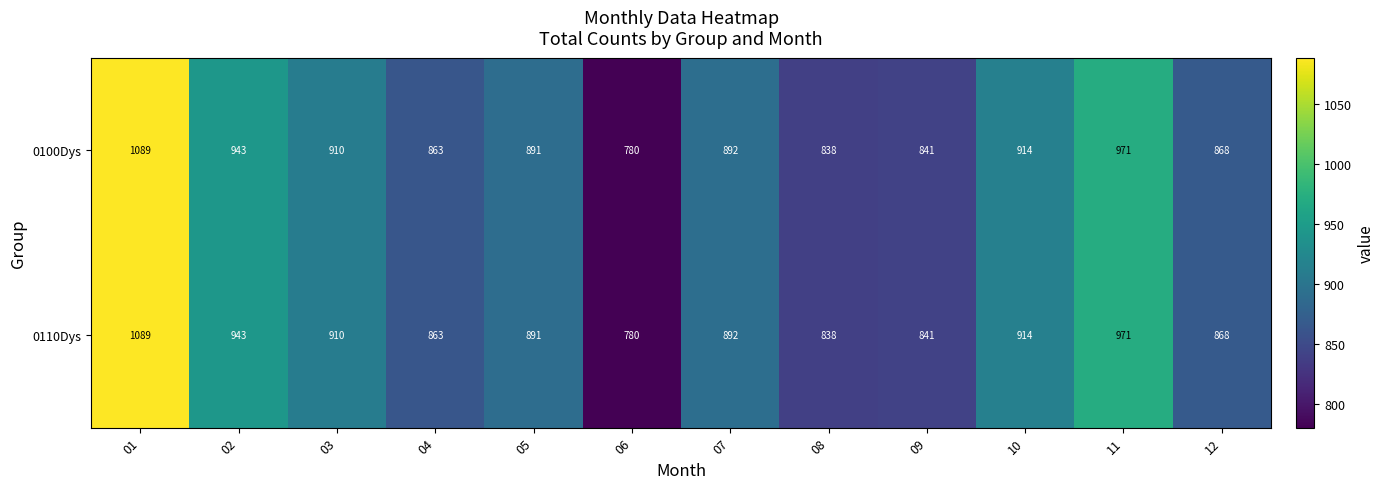

What is the difference between the maximum and minimum values in the 0100Dys series?

309